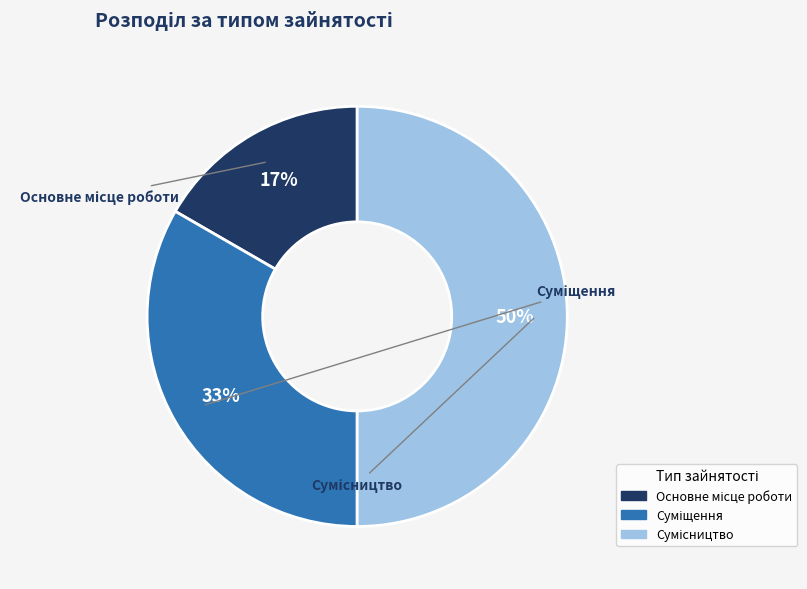

To the nearest percent, what is the difference between the largest and smallest slice percentages?

33%